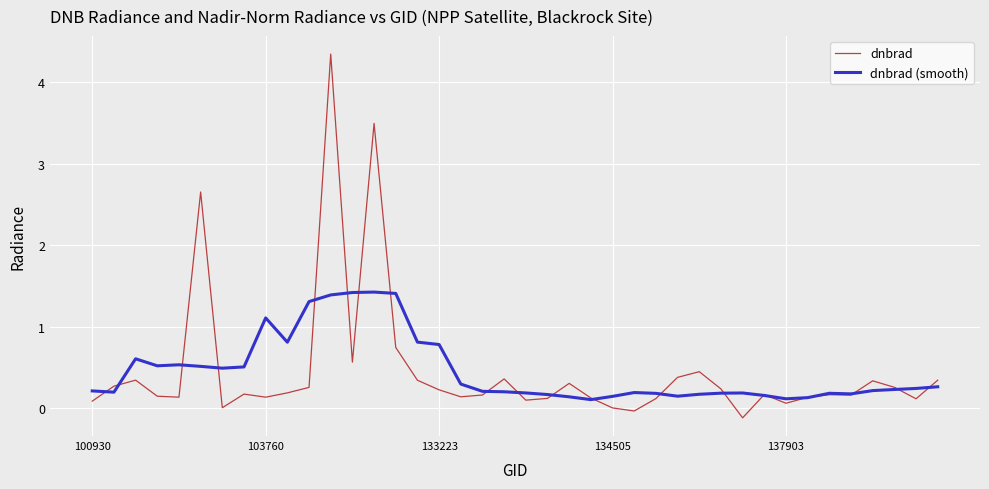

Which series has the largest range (max minus min)?

dnbrad